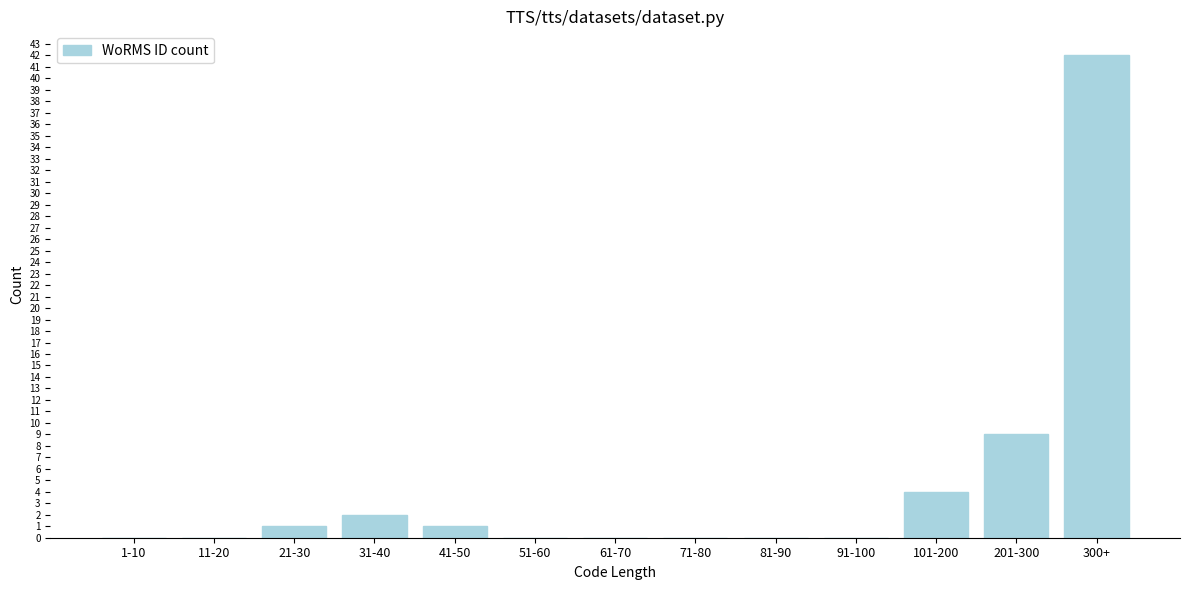

Reading right to left, transcribe all the data shown in this chart.

300+=42	201-300=9	101-200=4	91-100=0	81-90=0	71-80=0	61-70=0	51-60=0	41-50=1	31-40=2	21-30=1	11-20=0	1-10=0